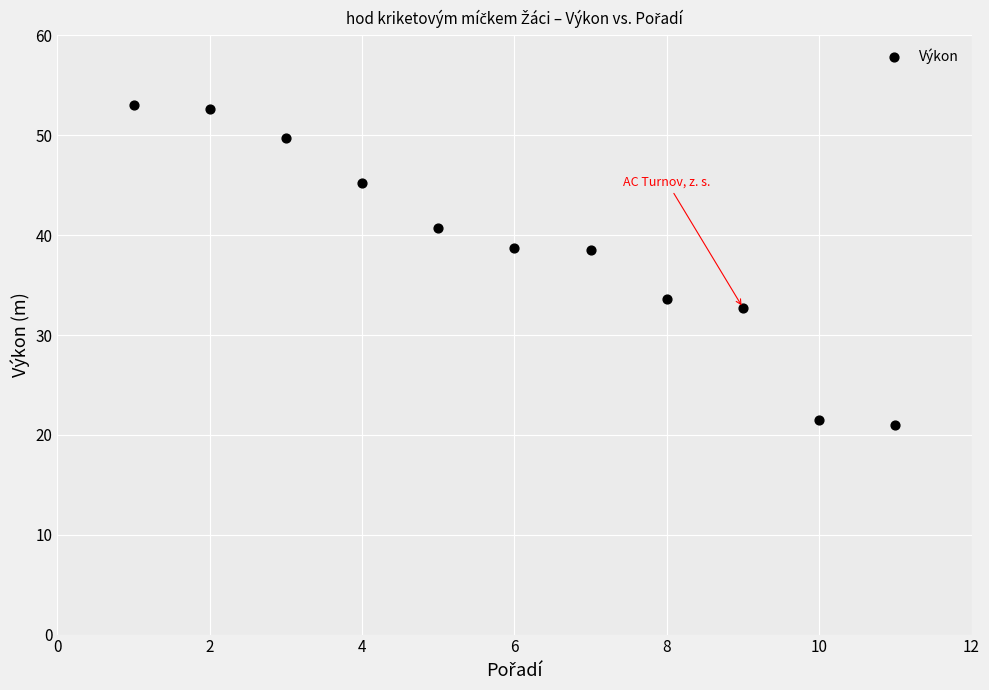

What is the range of X values (max minus min)?

10.0